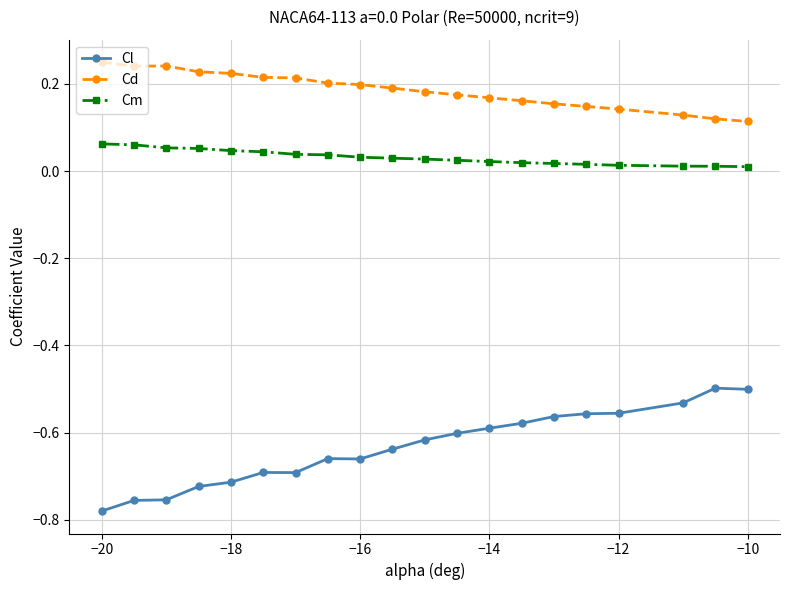

True or false: Cl has more than 1 interior local peaks.

True